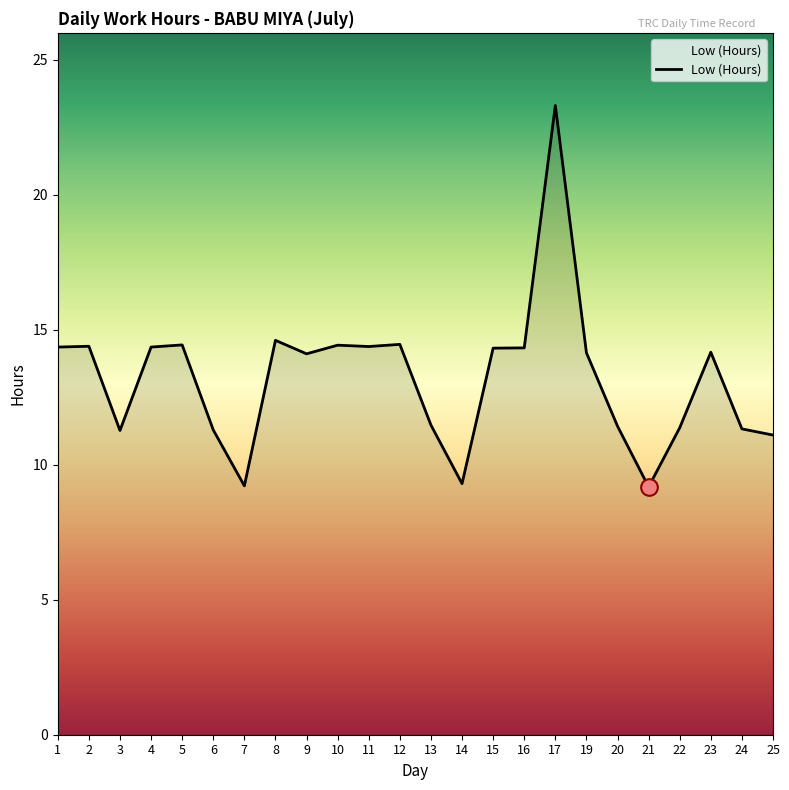

What is the sum of the values at 24 and 25?

22.4